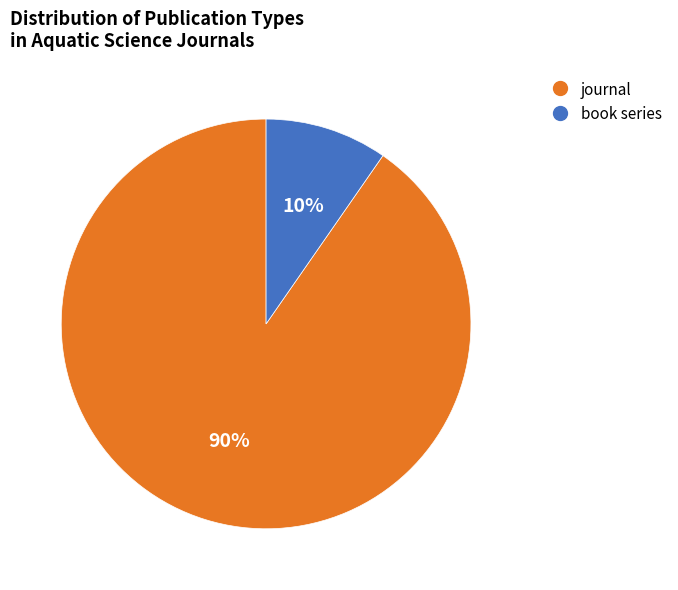

How many slices are in this pie chart?

2